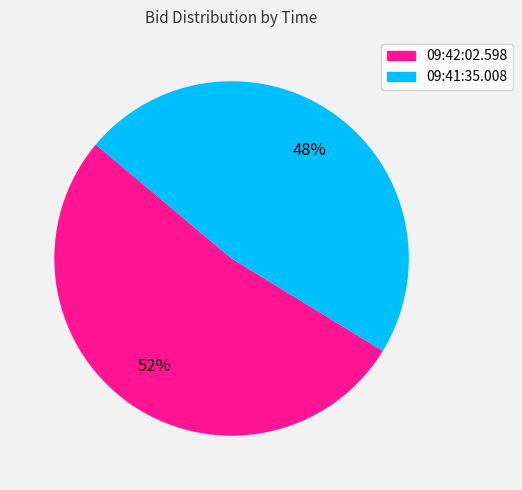

How many slices are in this pie chart?

2